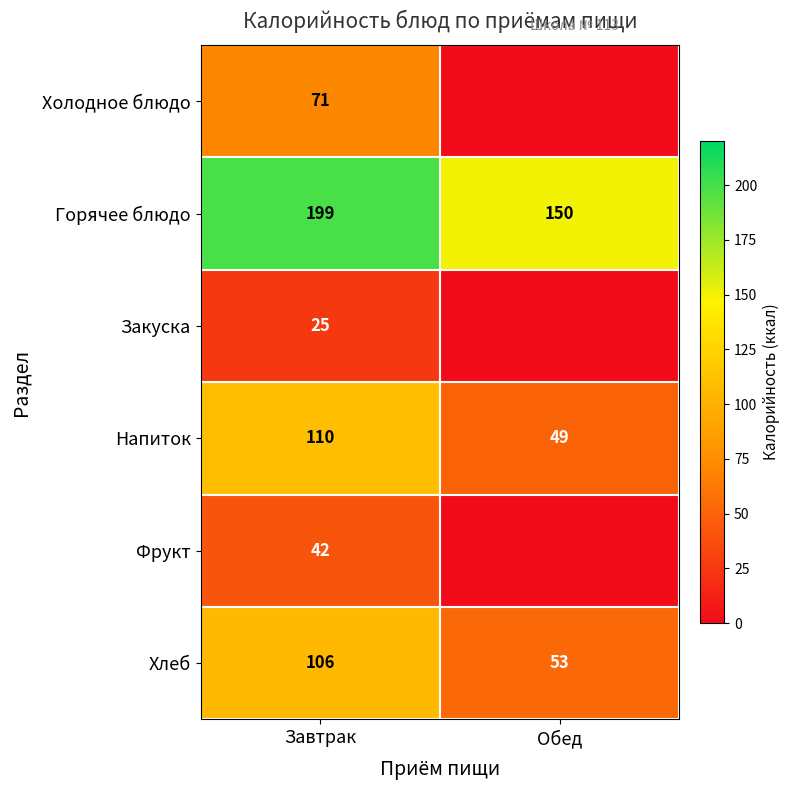

At which category is the sum across all series the highest?

Завтрак